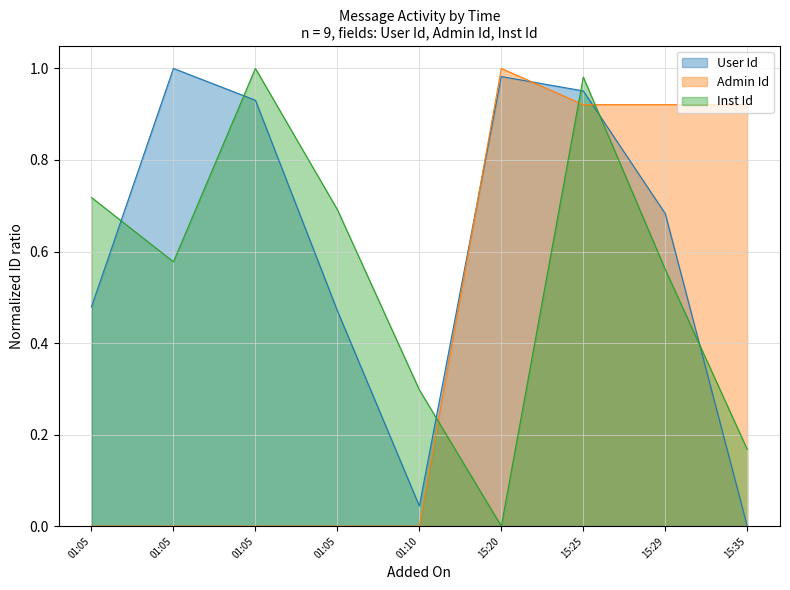

How many lines are shown in the chart?

3